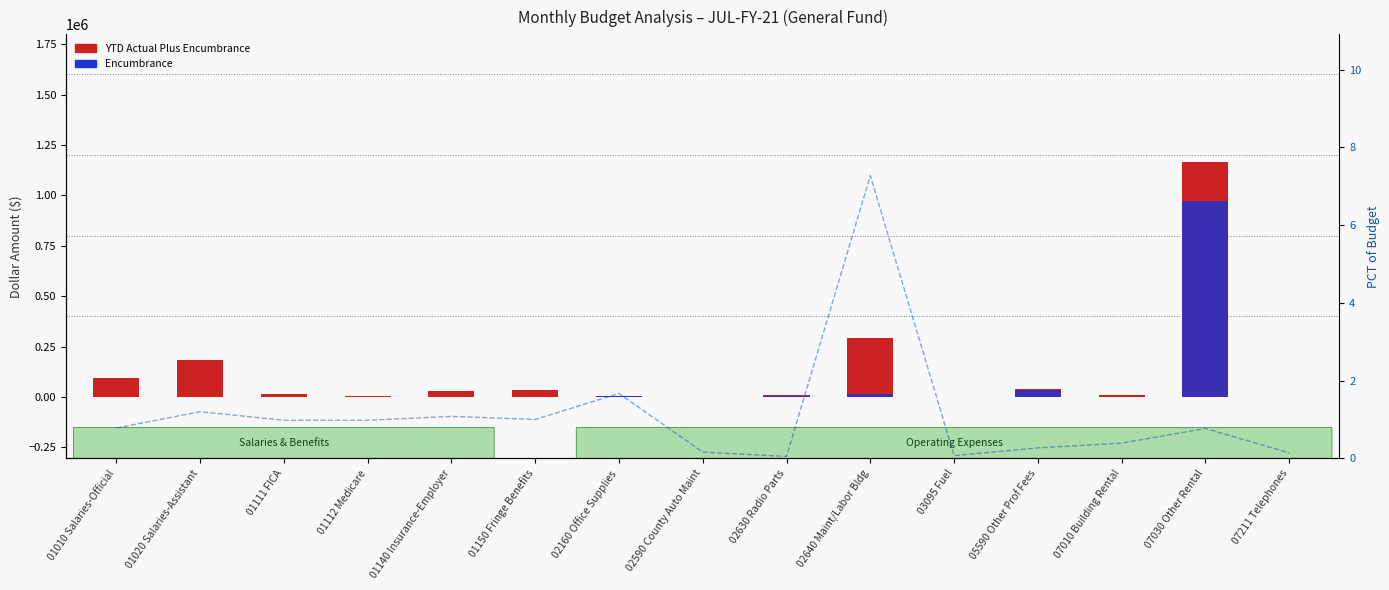

How many positive values does the Encumbrance series have?

6